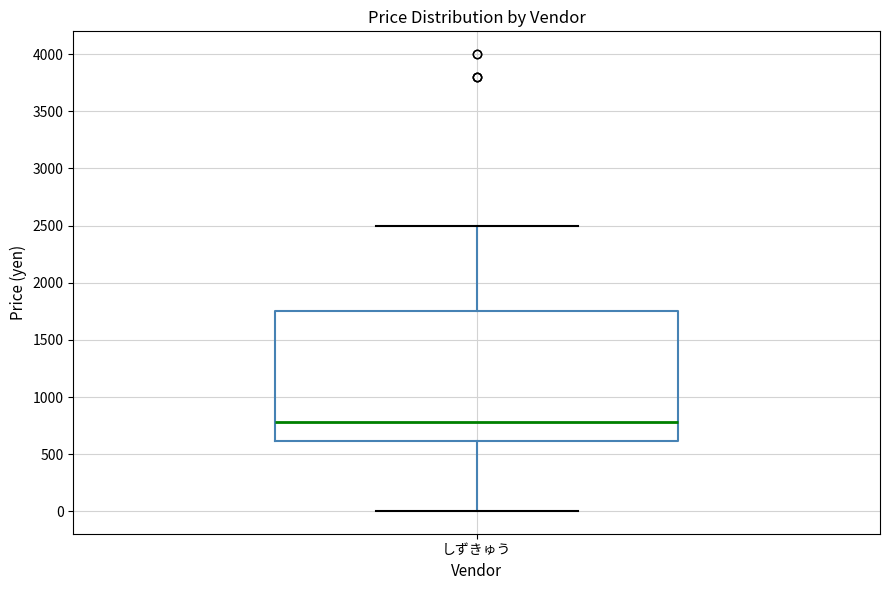

Transcribe this box plot: give where the median line is, the range the box spans, and where the two whiskers end, as read against the y-axis. The values are not printed on the chart, so give them approximately, as read against the axis.

median 800, box 600 to 1750, whiskers 0 to 2500